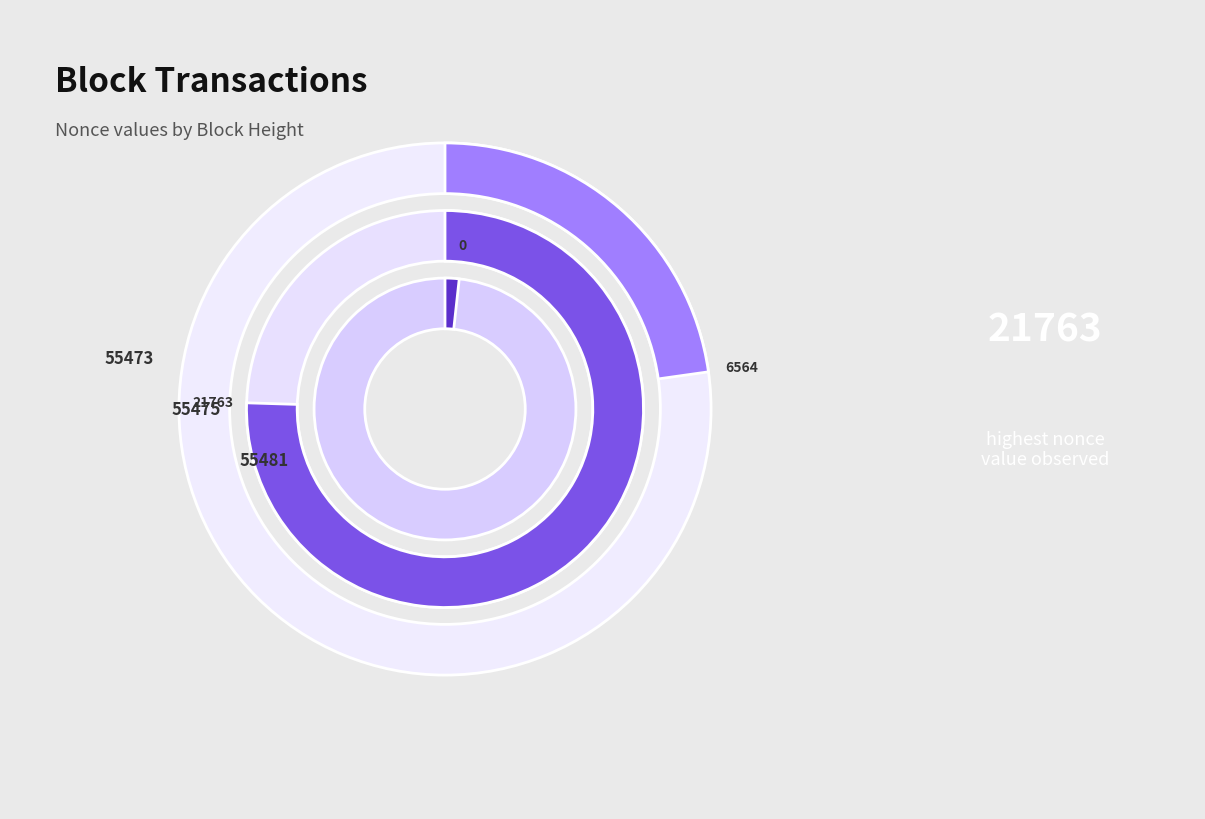

Approximately how many times larger is the value at 55475 compared to 55473?

3.3